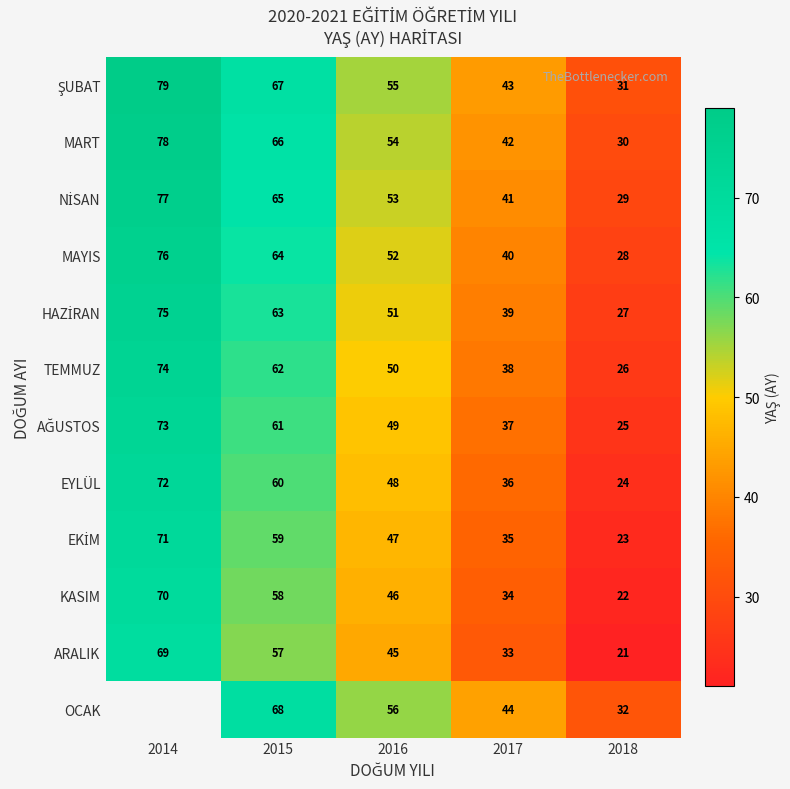

At which label does KASIM first exceed 46?

2014